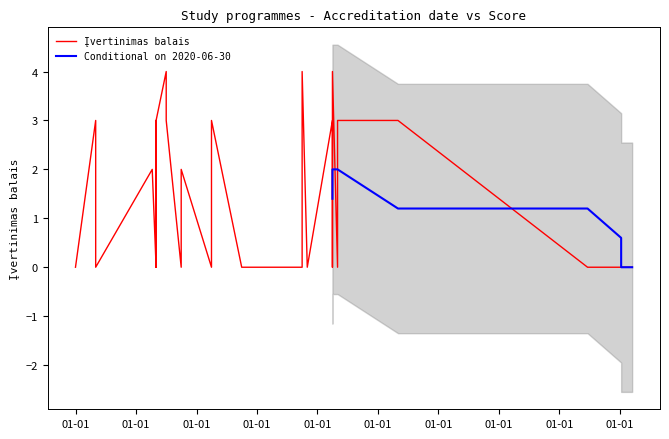

The value at 8 is 0. True or false?

True